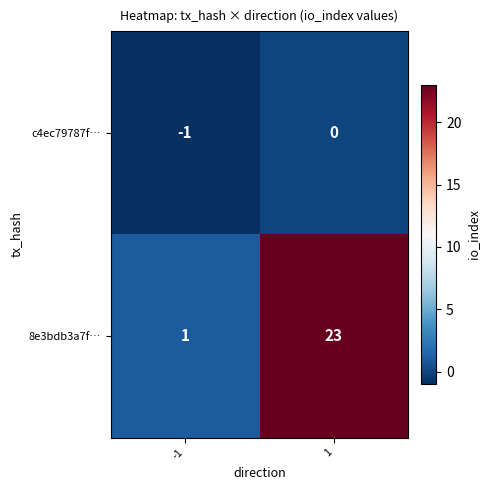

How many series are shown in this chart?

2